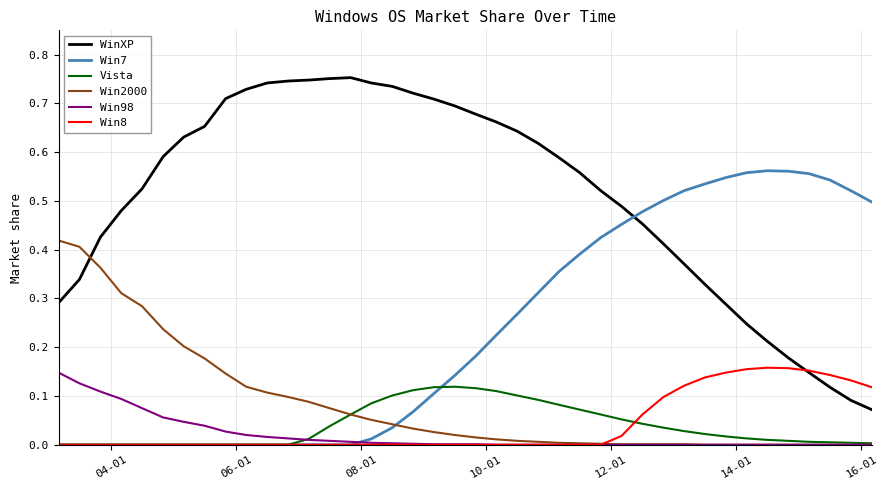

True or false: Win2000 and WinXP cross at least once.

True